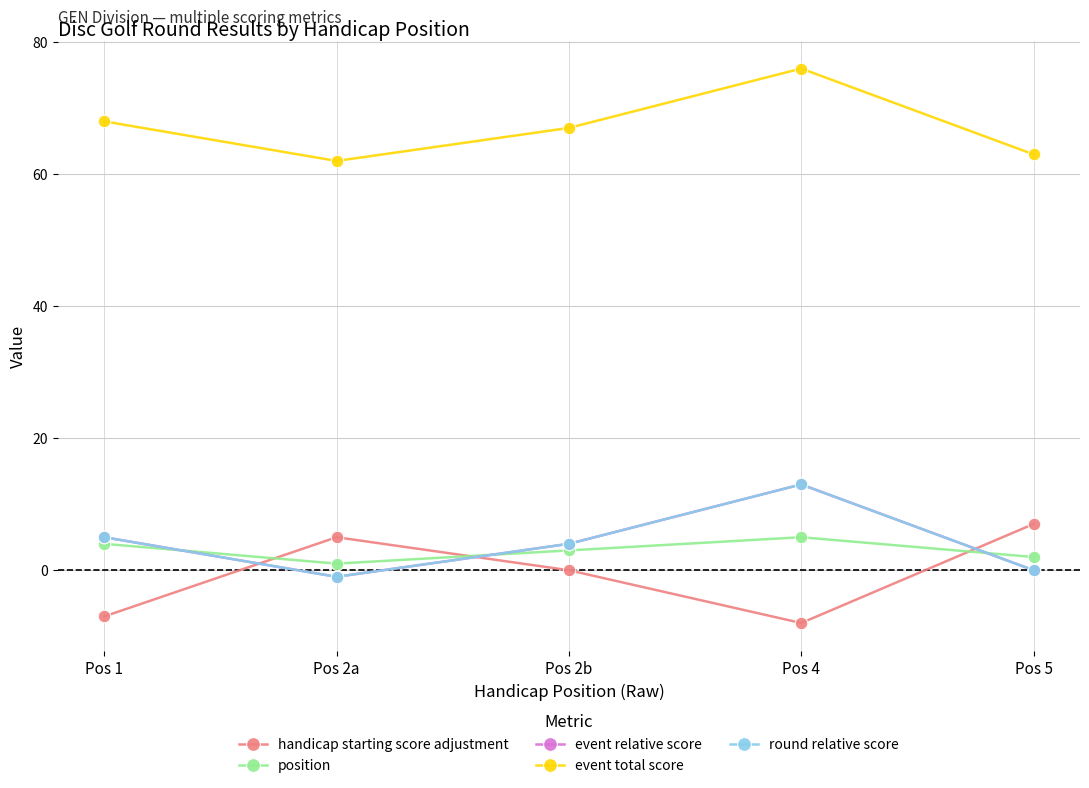

Is this an area chart (filled region under the line)?

No